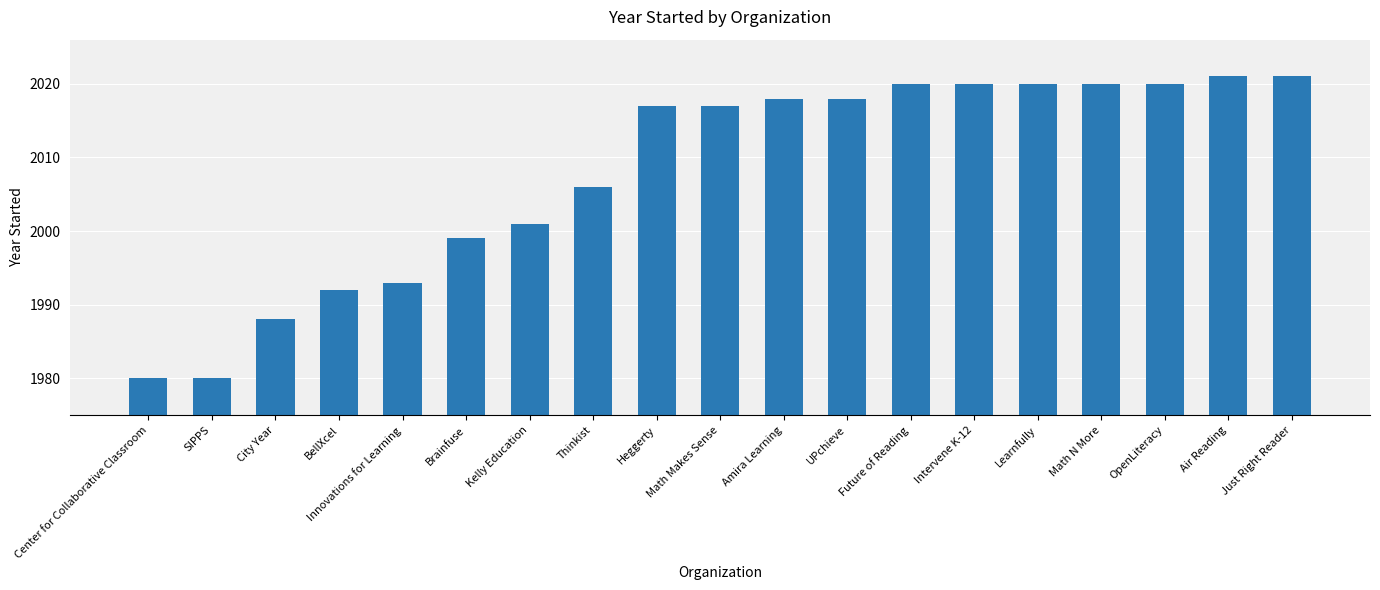

Reading left to right, transcribe all the data shown in this chart.

Center for Collaborative Classroom=1980	SIPPS=1980	City Year=1988	BellXcel=1992	Innovations for Learning=1993	Brainfuse=1999	Kelly Education=2001	Thinkist=2006	Heggerty=2017	Math Makes Sense=2017	Amira Learning=2018	UPchieve=2018	Future of Reading=2020	Intervene K-12=2020	Learnfully=2020	Math N More=2020	OpenLiteracy=2020	Air Reading=2021	Just Right Reader=2021